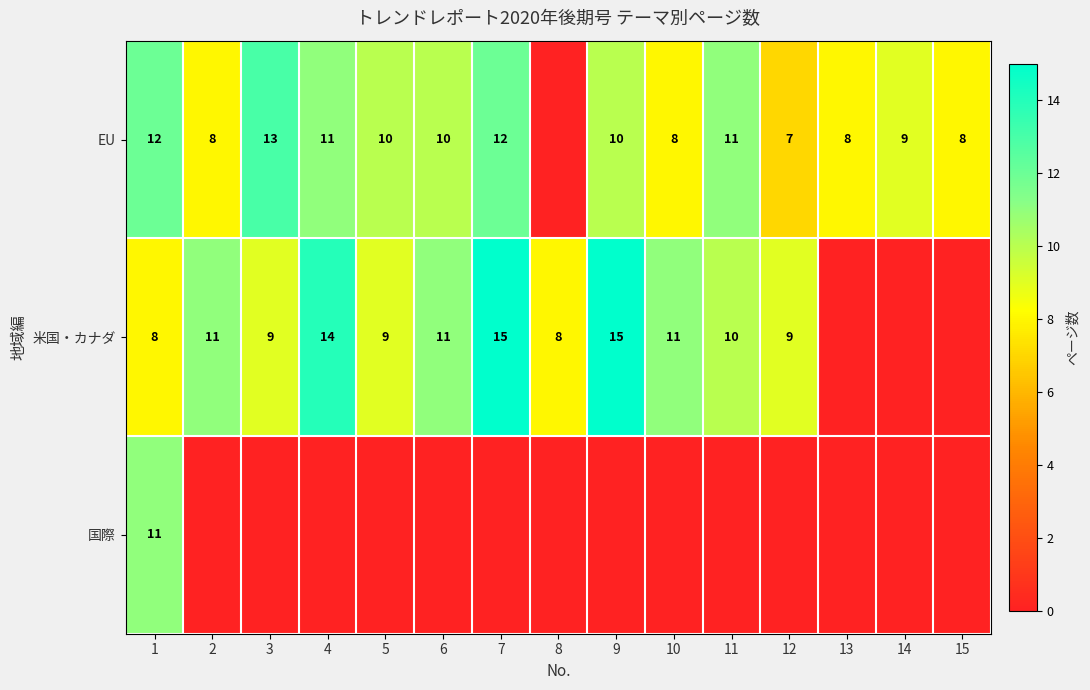

Is the value of EU at 7 greater than the value of 米国・カナダ at 2?

Yes